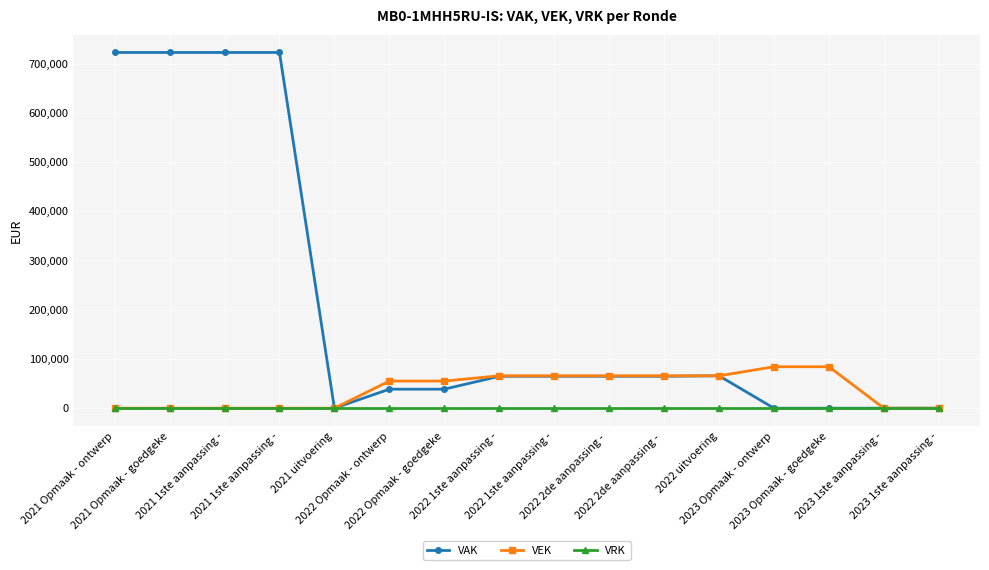

List the series in order of their overall mean, highest first.

VAK, VEK, VRK